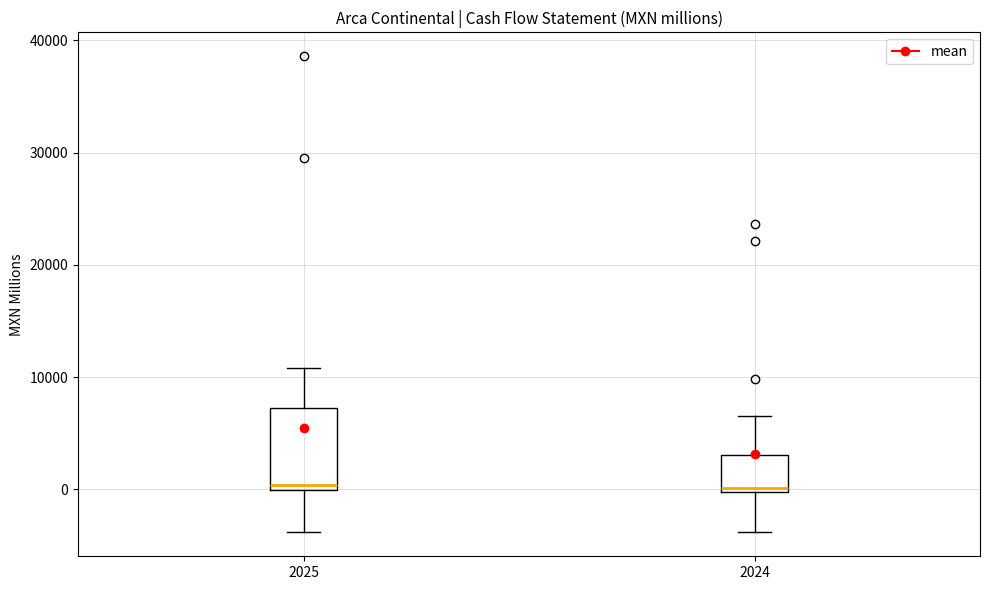

Where does the upper whisker of the box at x = 2025 end on the y-axis? The values are not printed on the chart, so give them approximately, as read against the axis.

11000